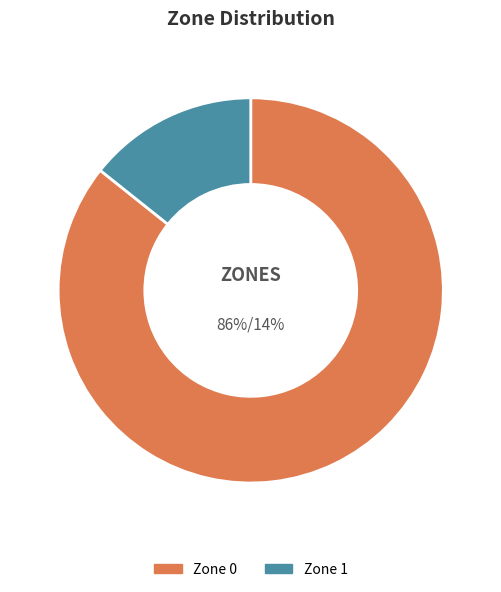

To the nearest percent, what is the average slice percentage?

50%